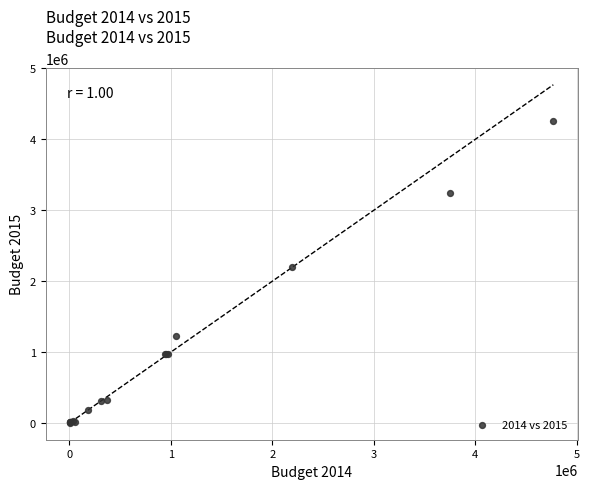

What Y value in the scatter plot is closest to 2132000?

2194400